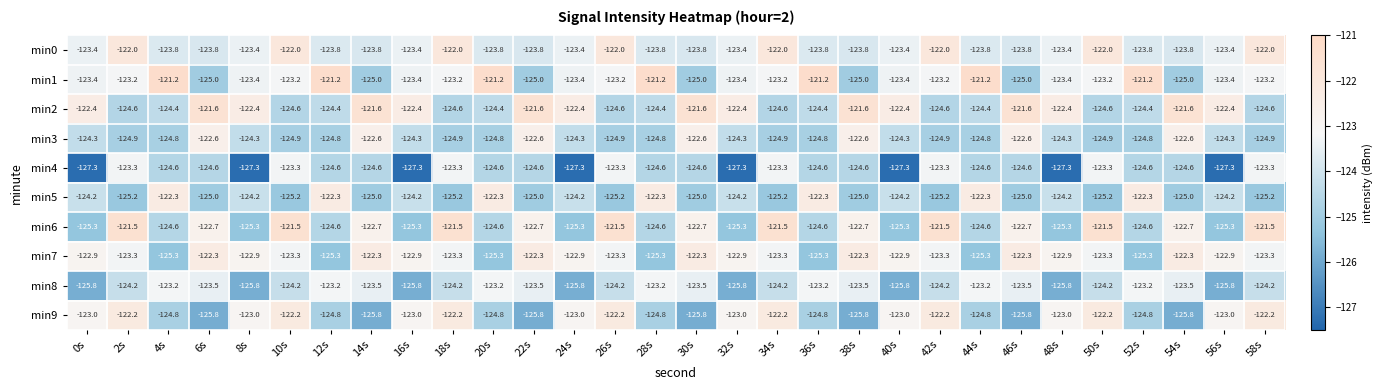

What is the spread (max minus min) of values at 14s?

4.2